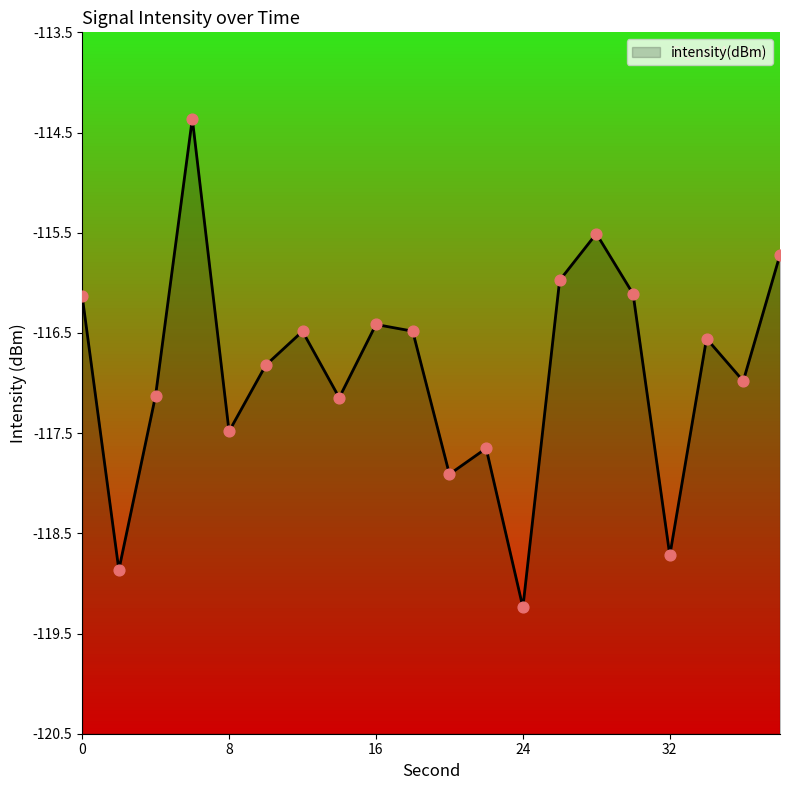

Between 32 and 22, which is larger?

22